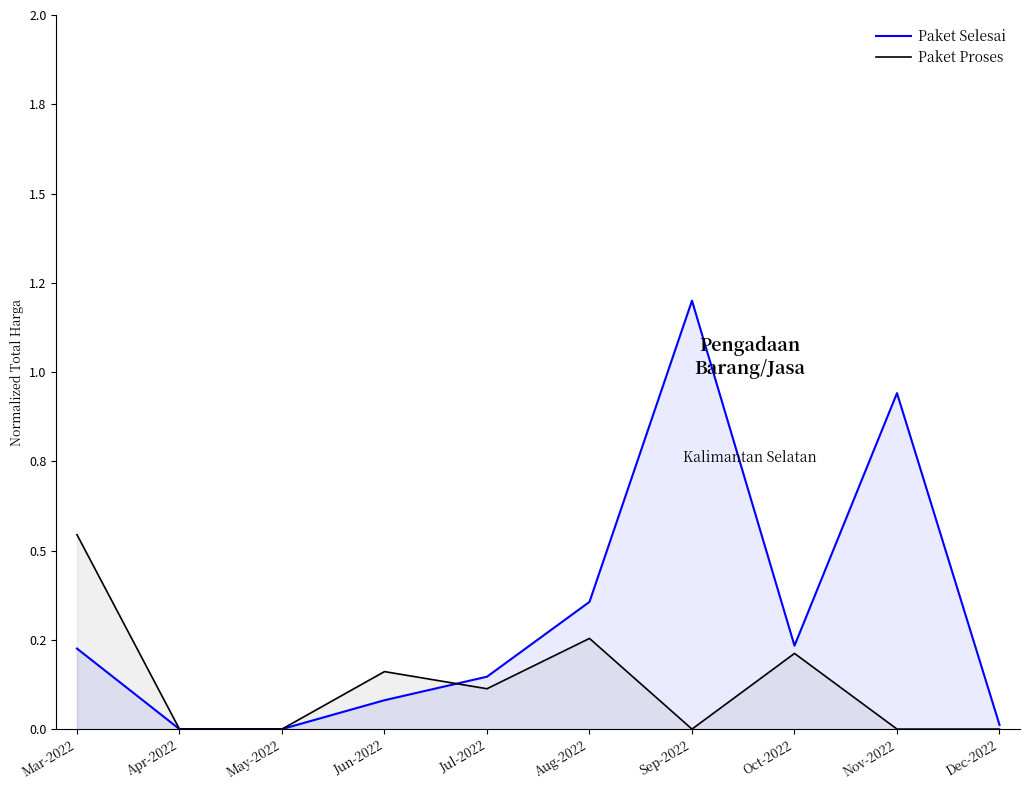

At which category does Paket Selesai reach its first local valley?

Oct-2022